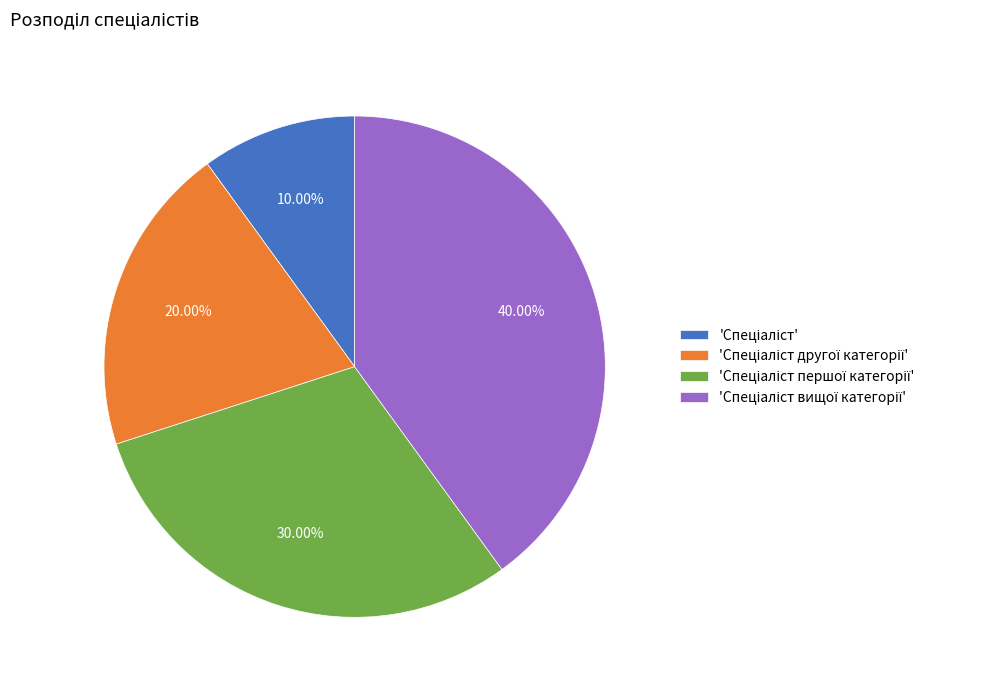

Is there any slice that represents more than half of the pie?

No